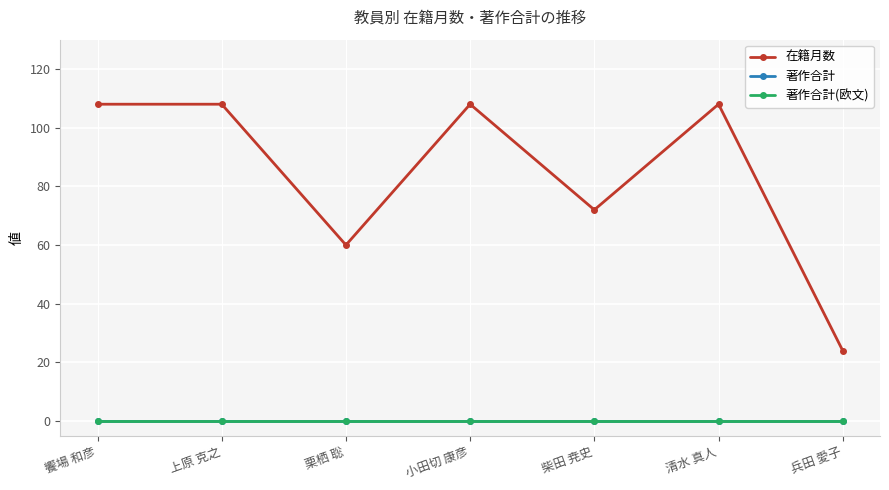

Between 饗場 和彦 and 清水 真人, which is larger?

饗場 和彦